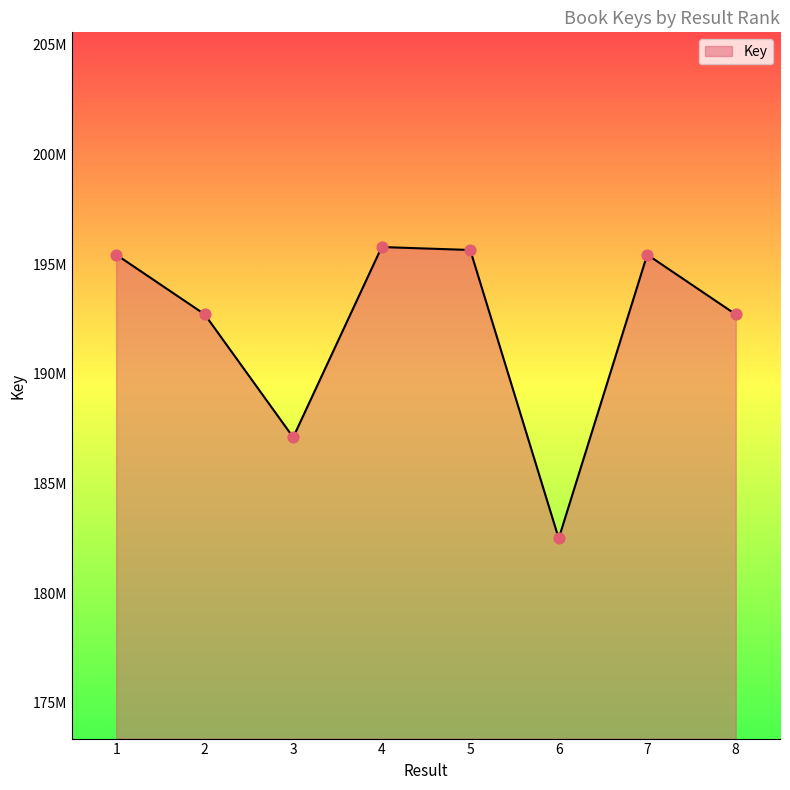

What is the change in value from 3 to 7?

+8328555